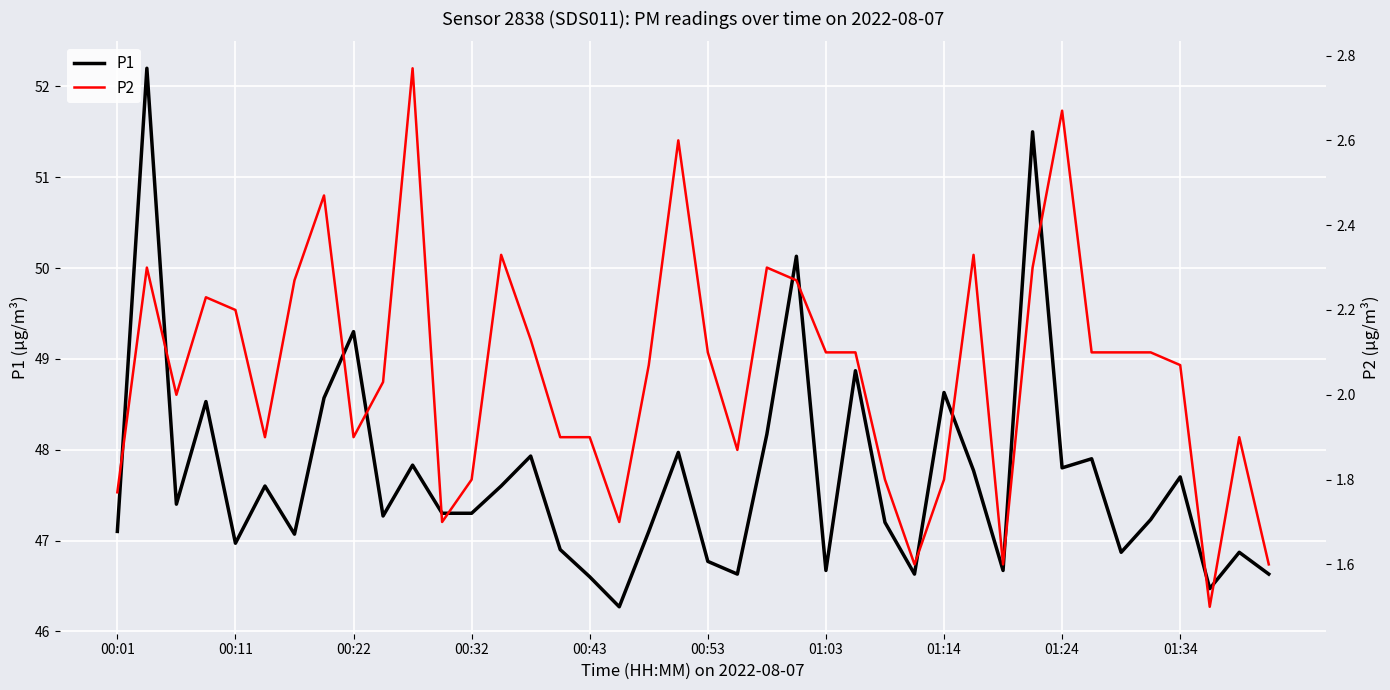

What position from the left is 33?

34